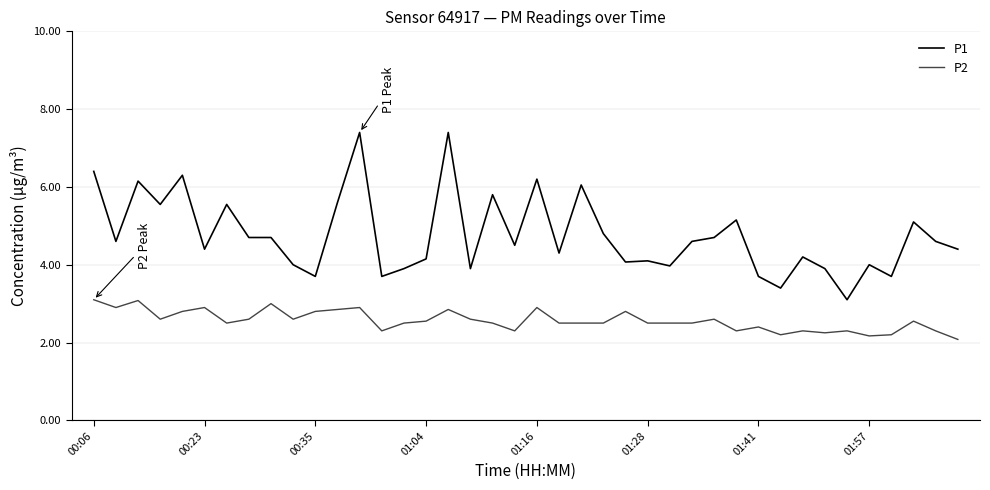

True or false: P2 and P1 intersect in this chart.

False